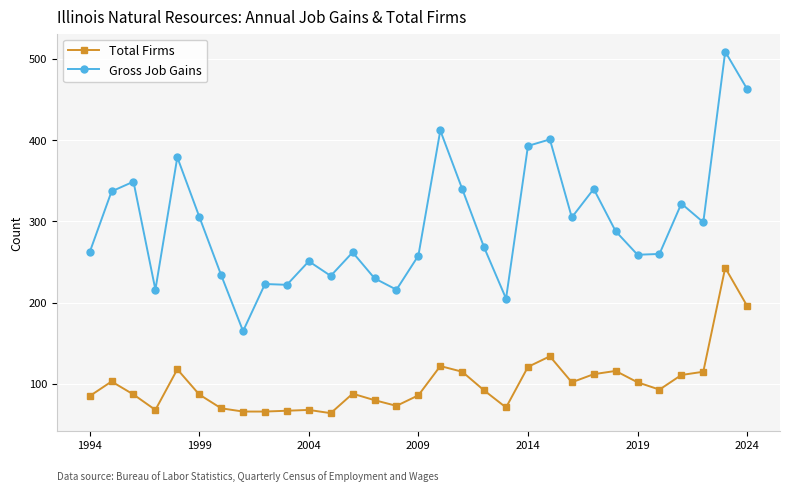

How many data points in Total Firms are less than 92?

15